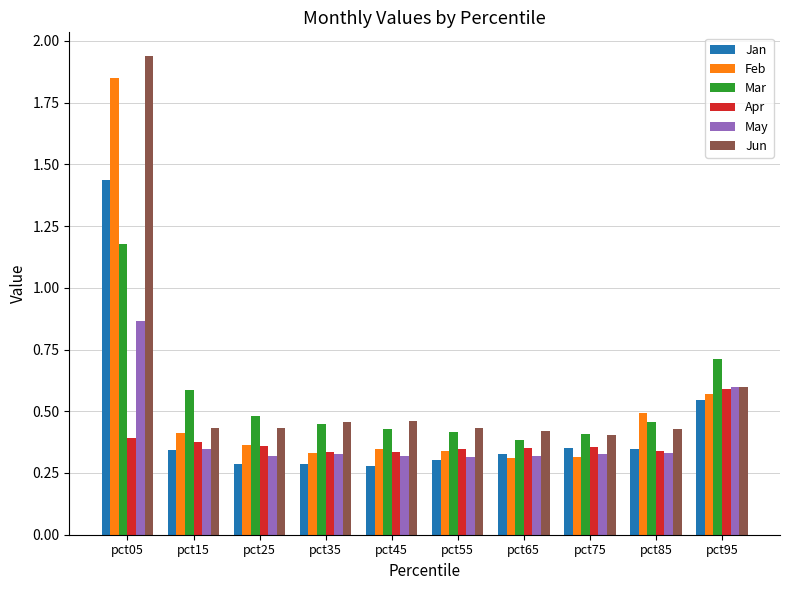

True or false: May has a value of 0.3 at pct05.

False